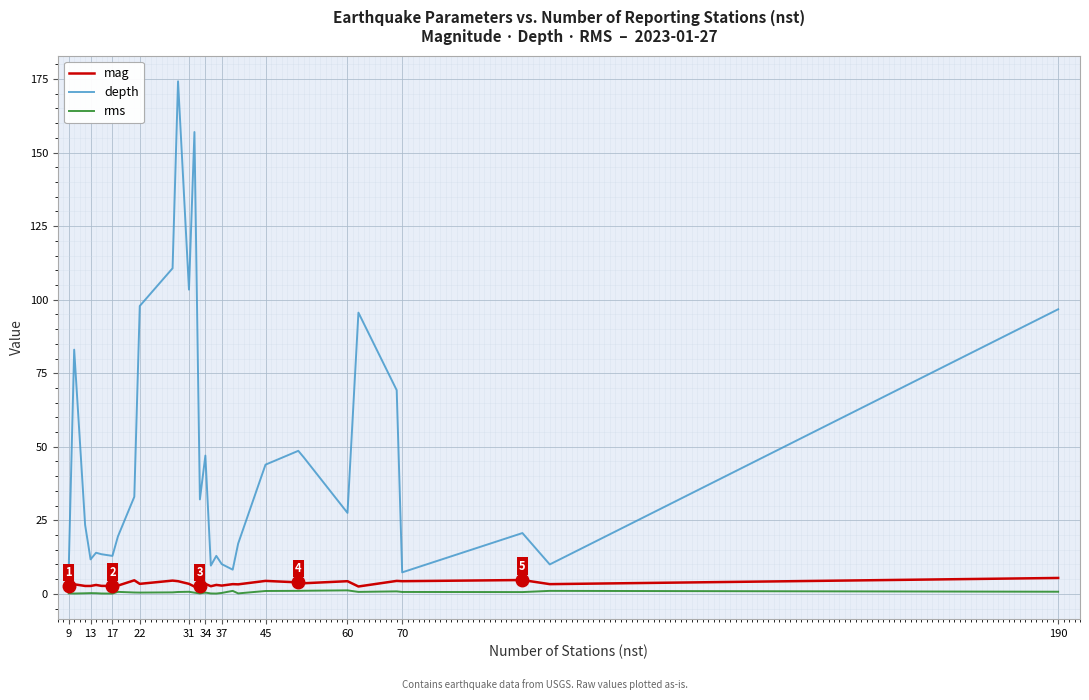

True or false: depth and rms intersect in this chart.

False